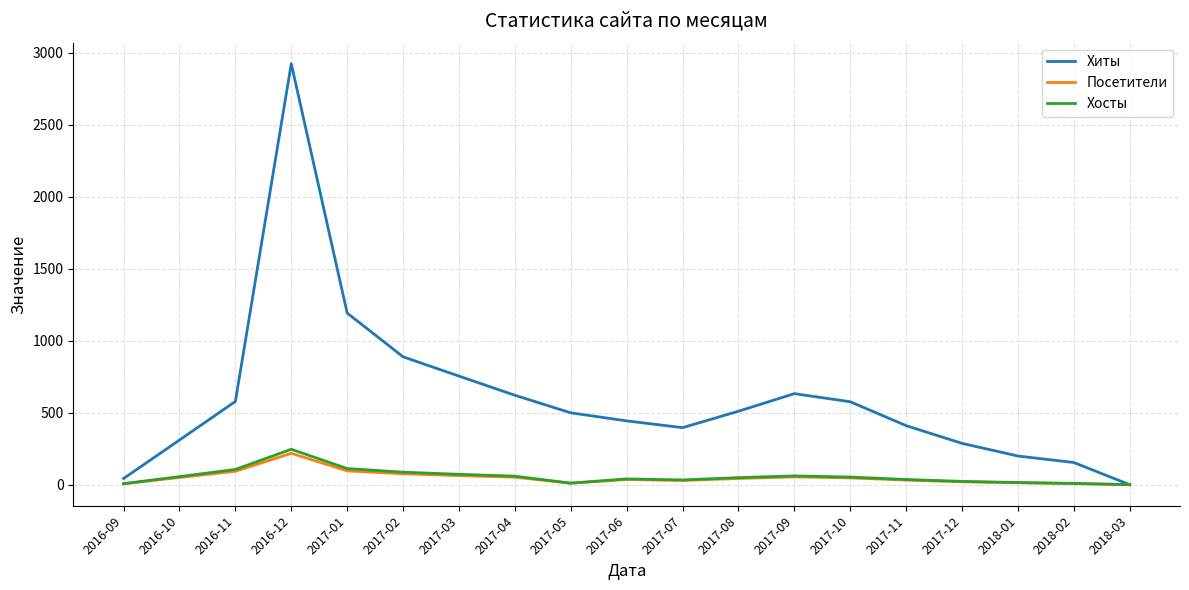

Which series has the widest spread of values?

Хиты